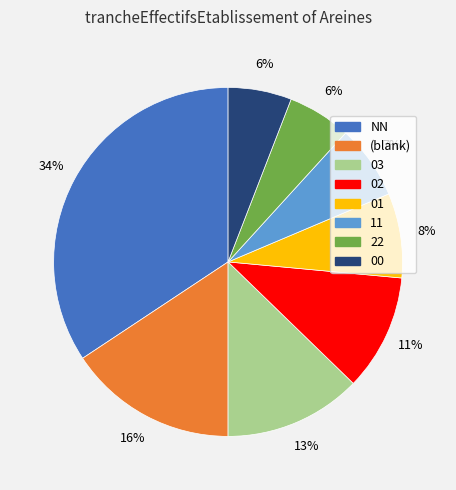

Count the number of slices in the pie.

8